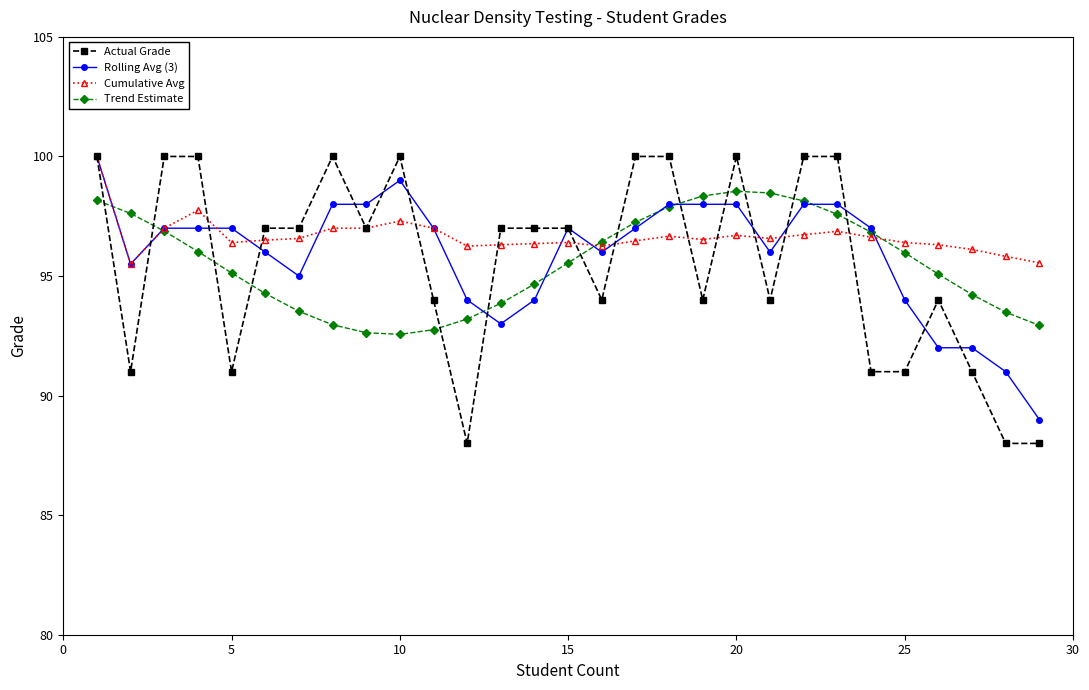

What is the smallest value displayed?

88.0